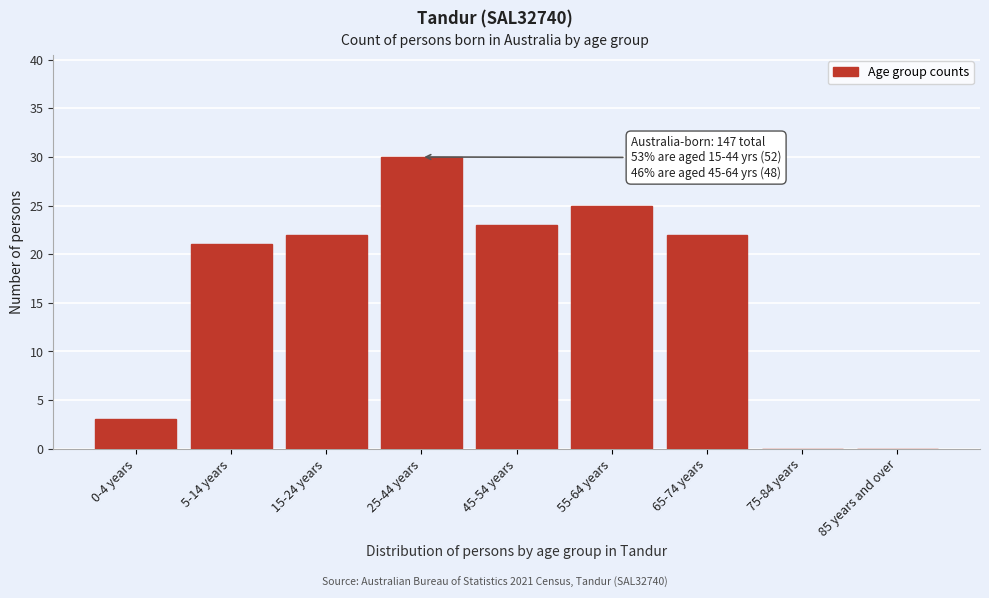

Reading left to right, extract all data points from this chart.

0-4 years=3	5-14 years=21	15-24 years=22	25-44 years=30	45-54 years=23	55-64 years=25	65-74 years=22	75-84 years=0	85 years and over=0